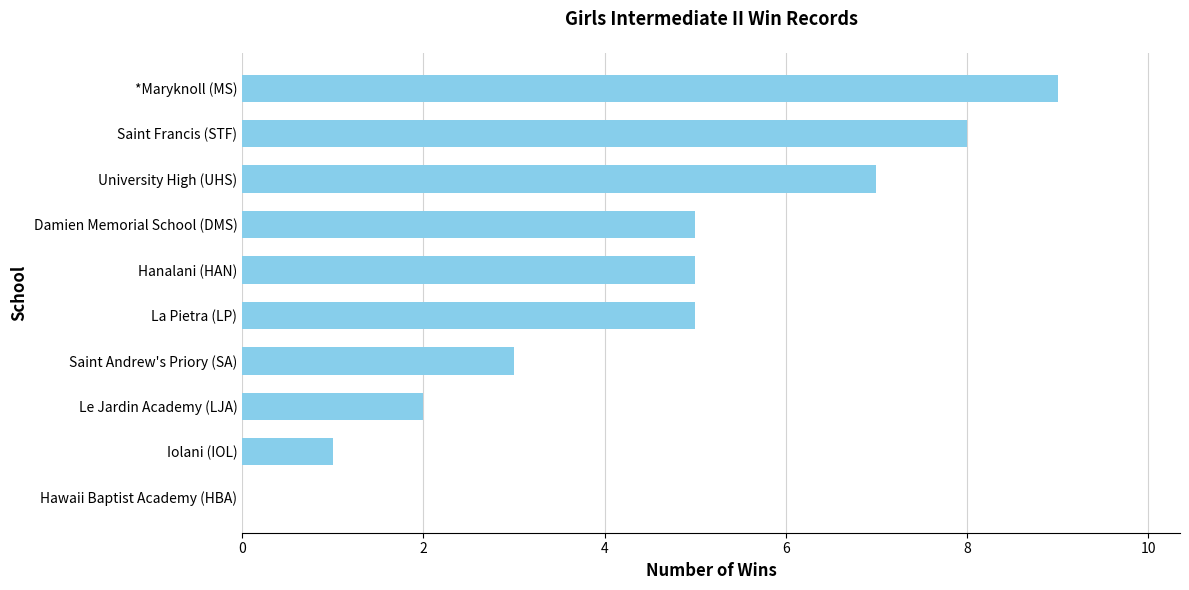

Reading top to bottom, transcribe all the data shown in this chart.

*Maryknoll (MS)=9	Saint Francis (STF)=8	University High (UHS)=7	Damien Memorial School (DMS)=5	Hanalani (HAN)=5	La Pietra (LP)=5	Saint Andrew's Priory (SA)=3	Le Jardin Academy (LJA)=2	Iolani (IOL)=1	Hawaii Baptist Academy (HBA)=0